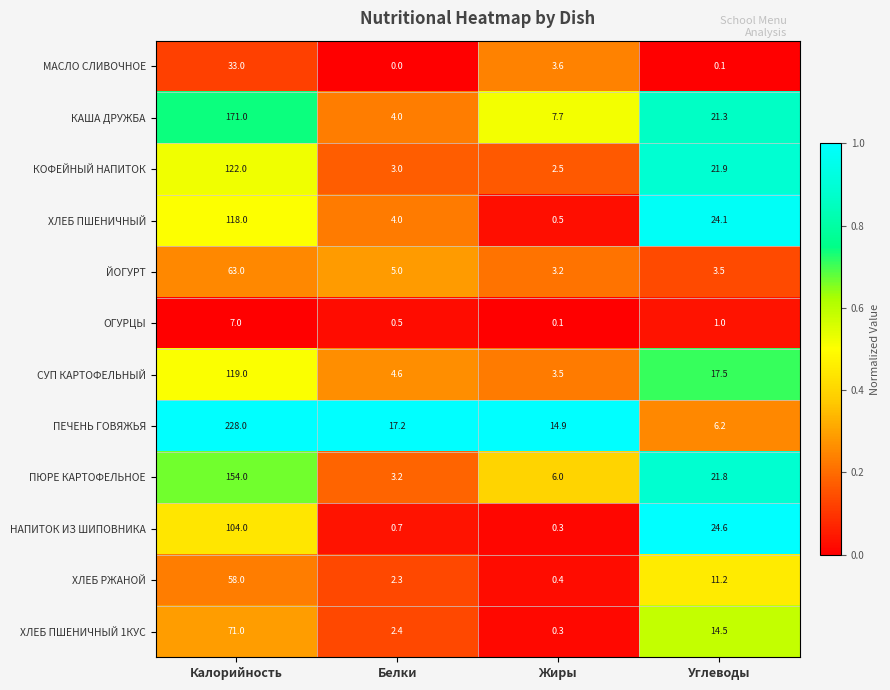

Which category has the highest value across all series?

Калорийность